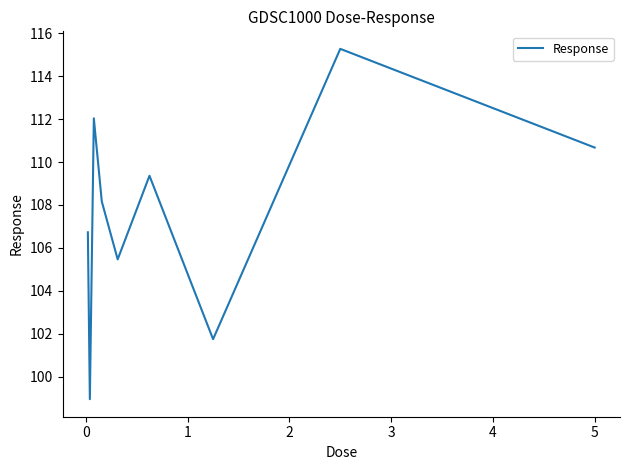

What is the smallest value displayed?

99.0